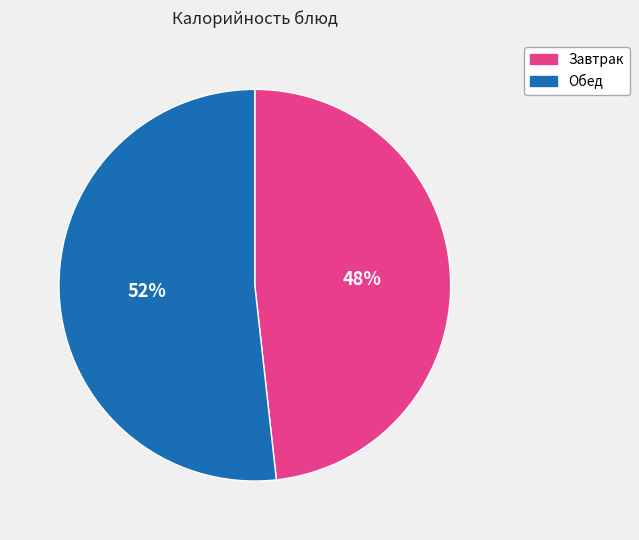

What is the largest slice in the pie chart?

Обед